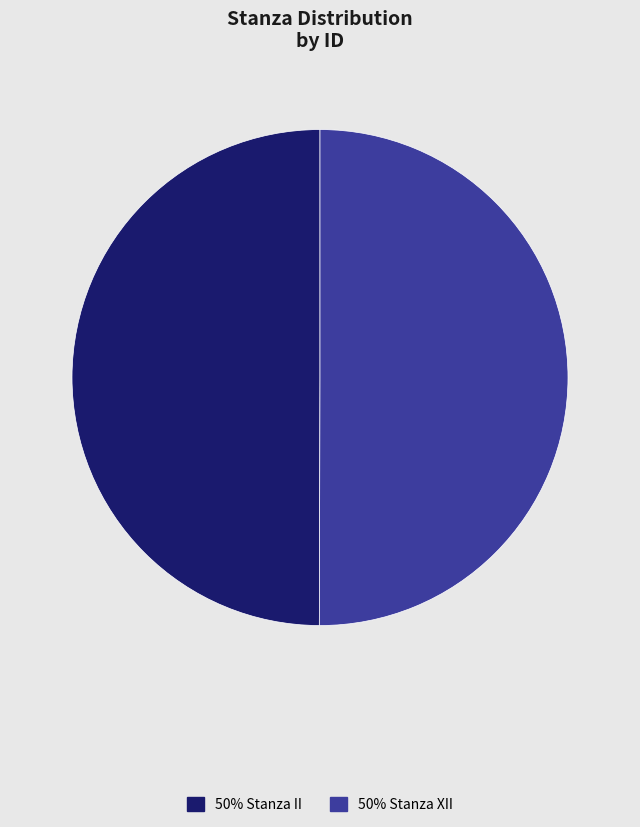

Approximately how many times larger is the value at 50% Stanza XII compared to 50% Stanza II?

1.0